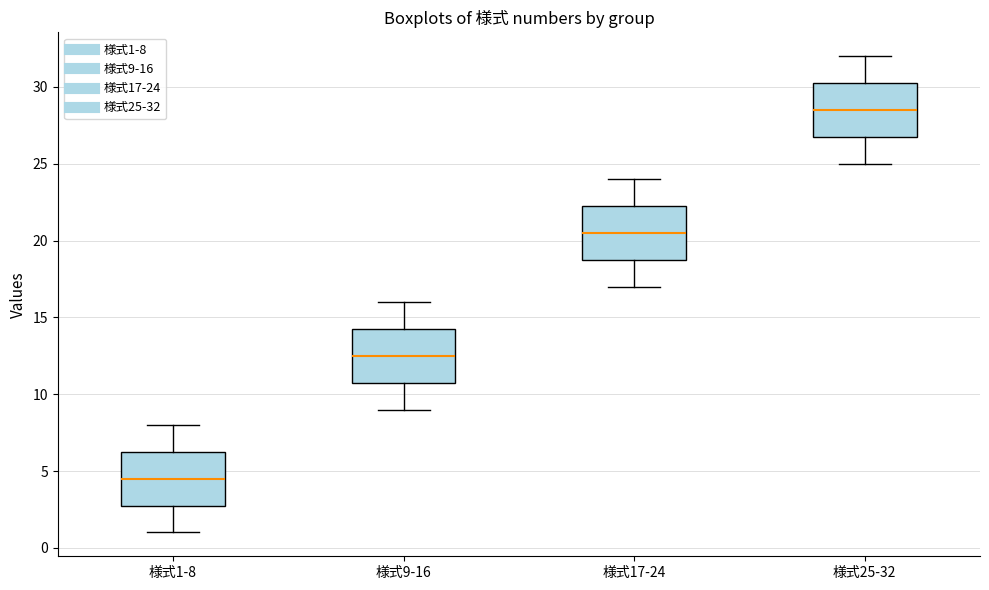

Which box has the highest median line?

様式25-32